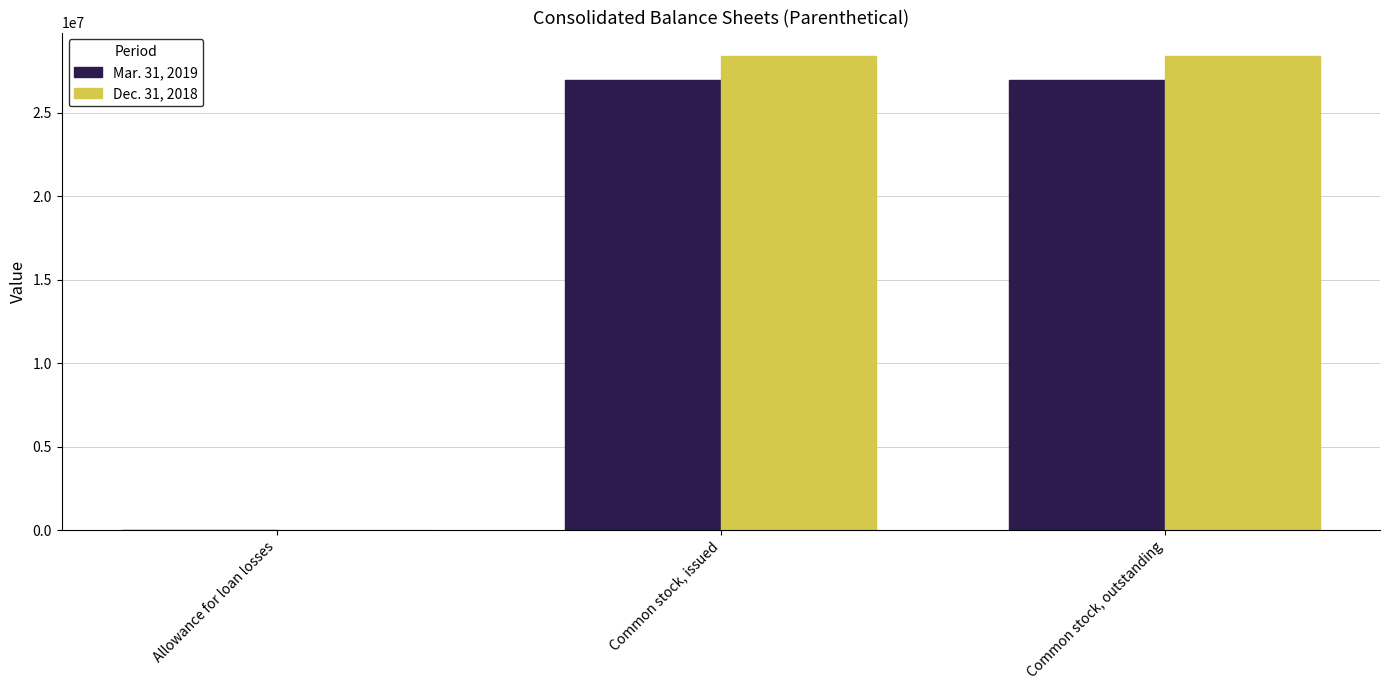

Is the value of Dec. 31, 2018 at Allowance for loan losses greater than the value of Mar. 31, 2019 at Common stock, outstanding?

No